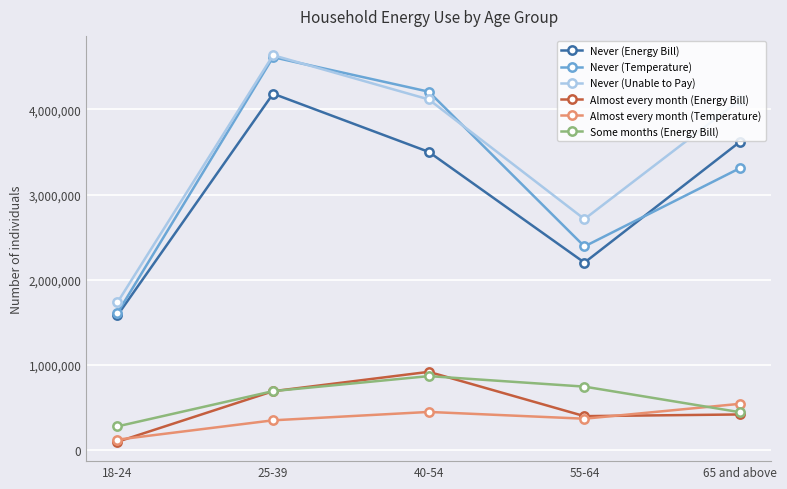

Which series has the widest spread of values?

Never (Temperature)